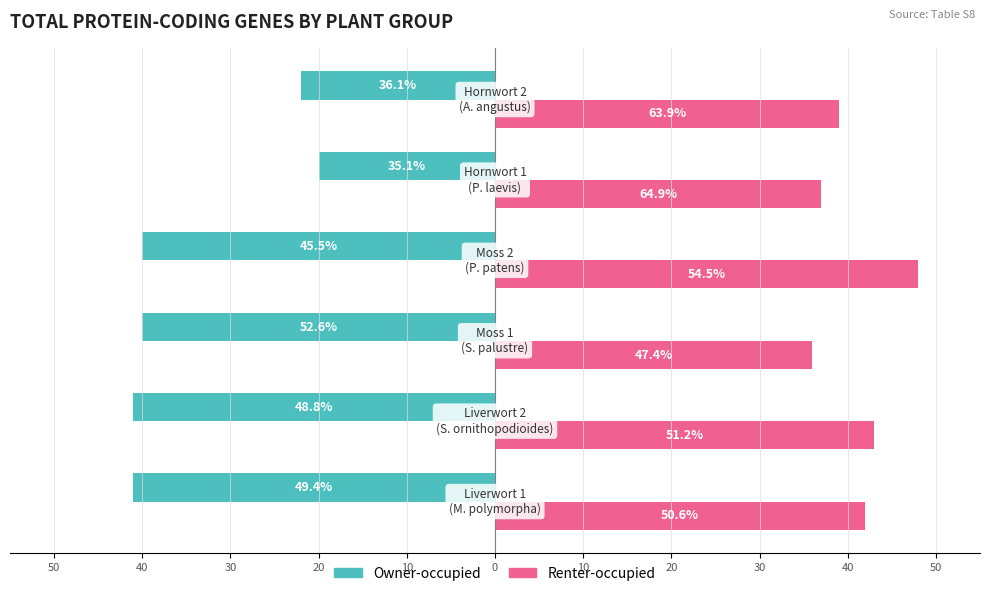

What is the value of the Owner-occupied bar at the 6th from the left?

-22